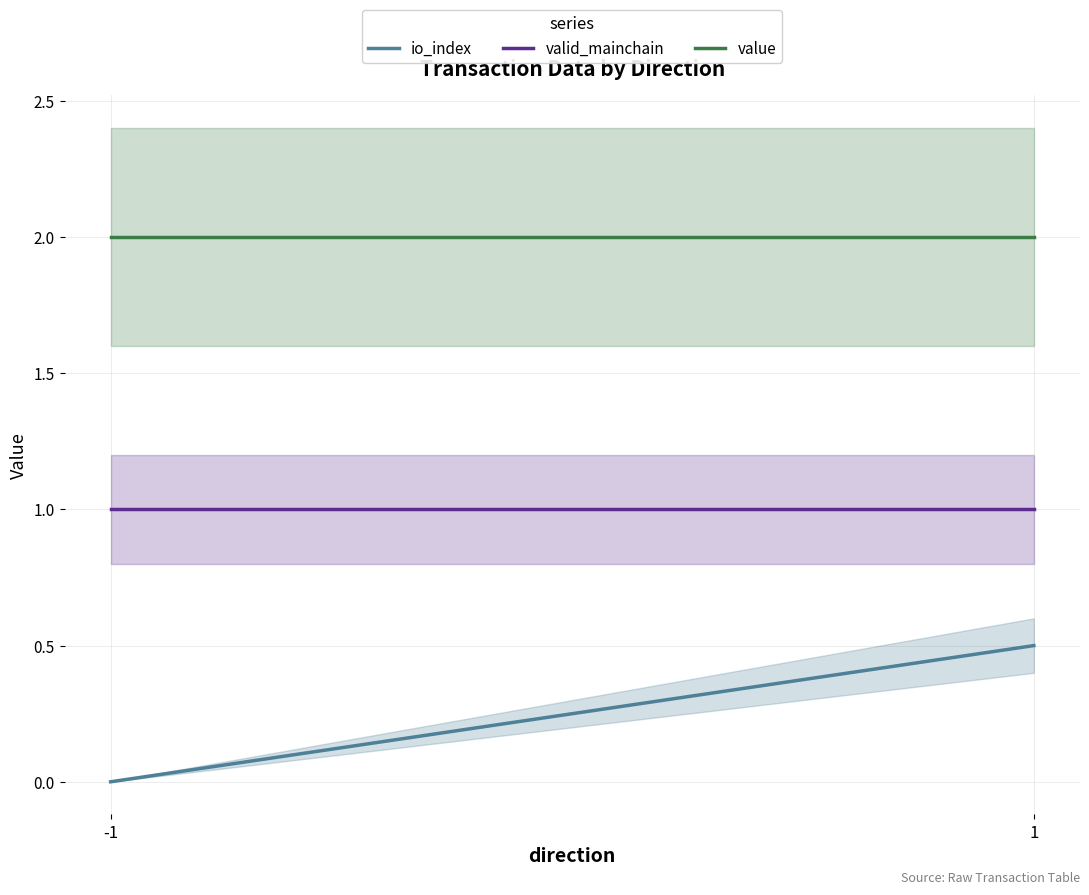

At how many categories does at least one series exceed 1?

2